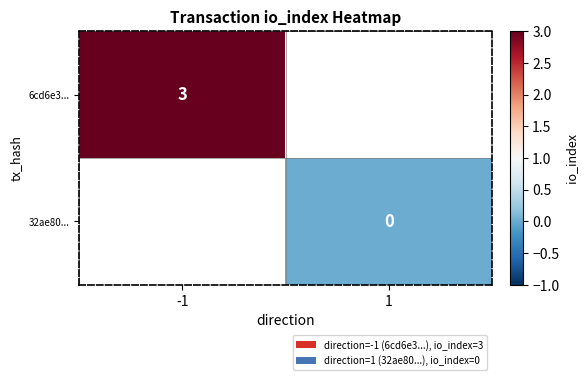

The 6cd6e3... series shows 3 at -1. True or false?

True